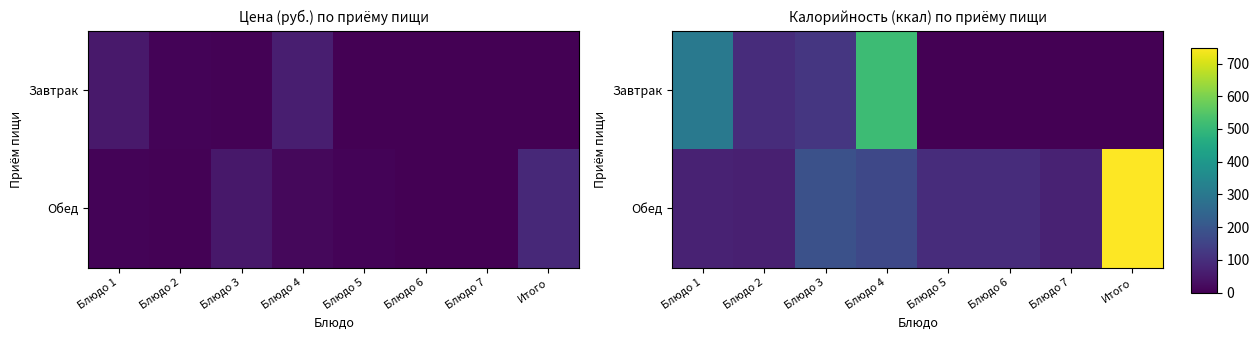

How many data points in Завтрак are above 94?

4